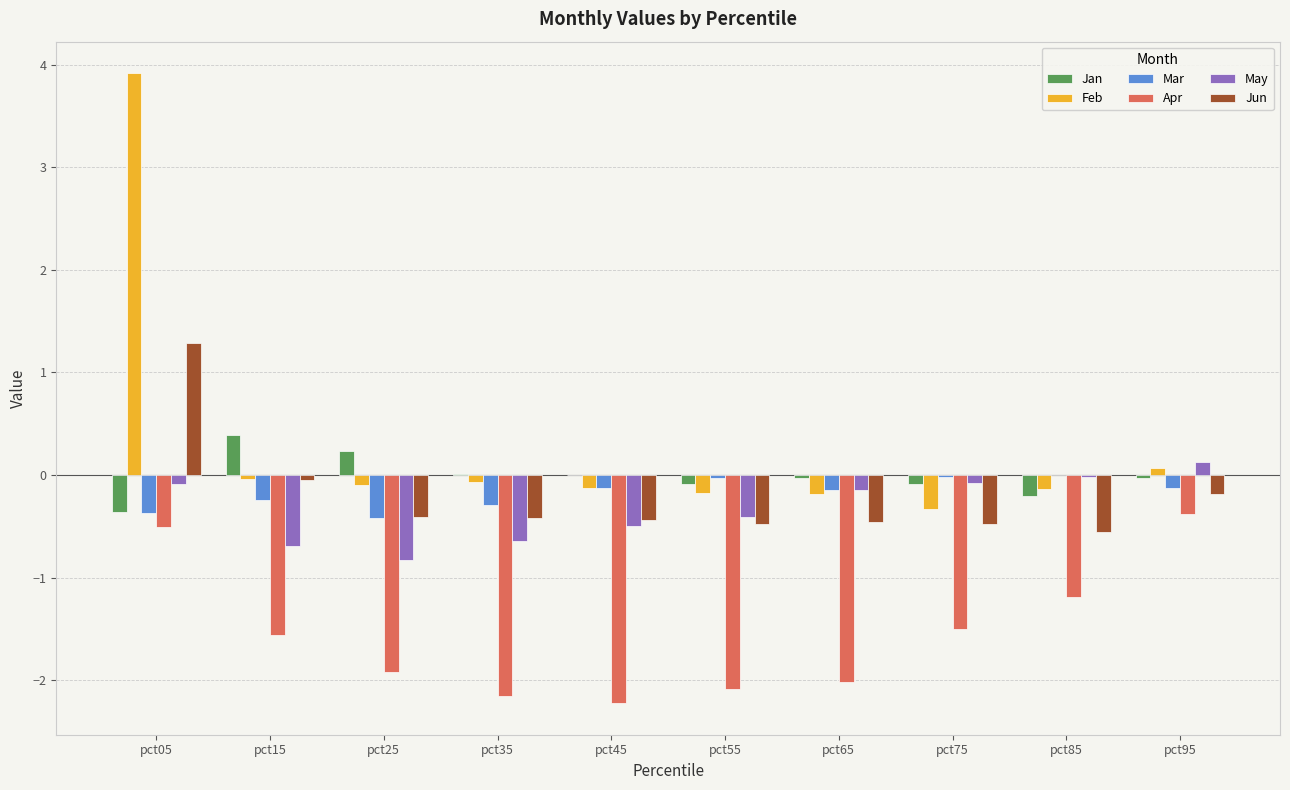

Which series has the largest range (max minus min)?

Feb